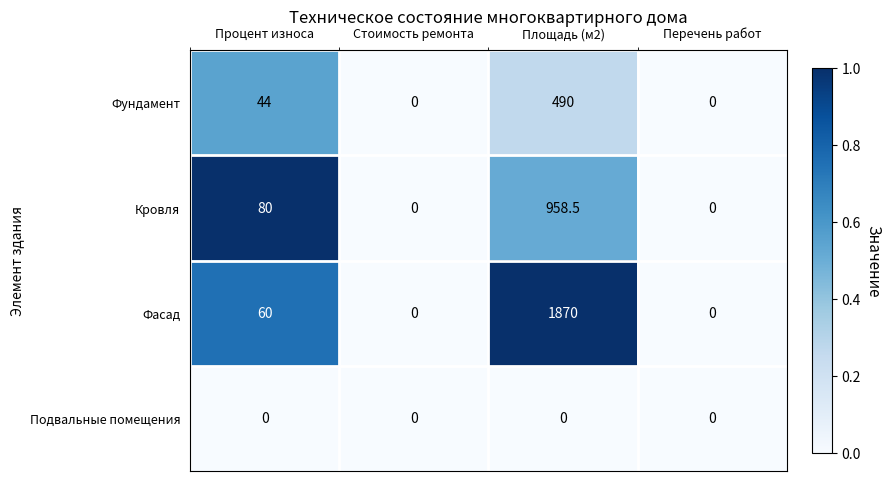

The Кровля series shows 0.0 at Стоимость ремонта. True or false?

True